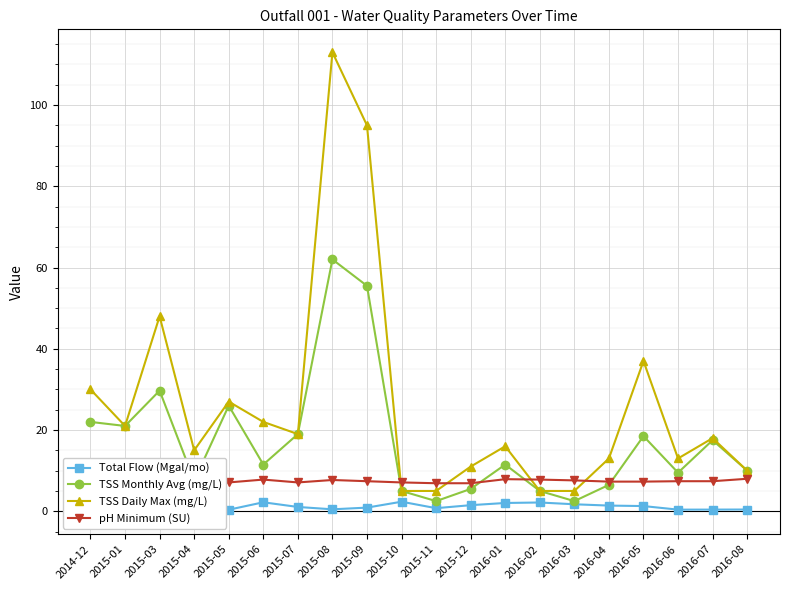

What is the label of the 2nd point from the right?

2016-07